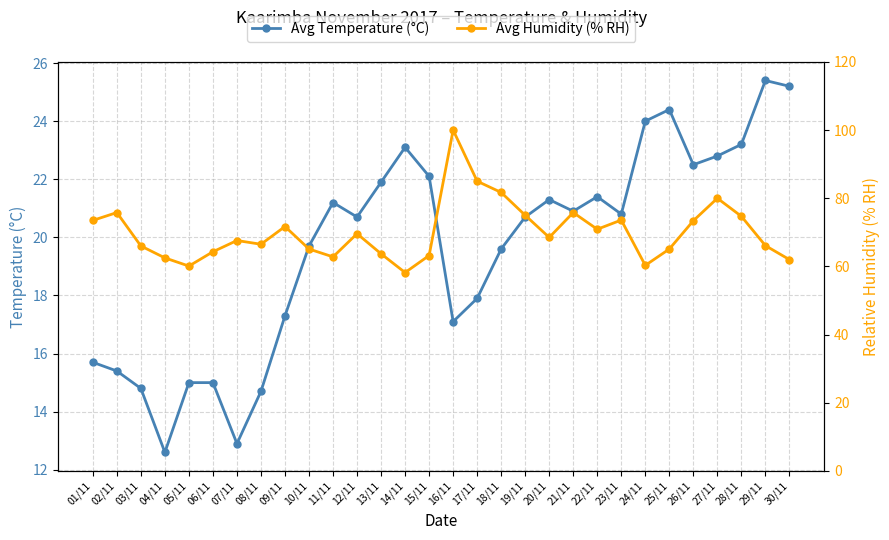

What is the sum of all Avg Humidity (% RH) values?

2102.7